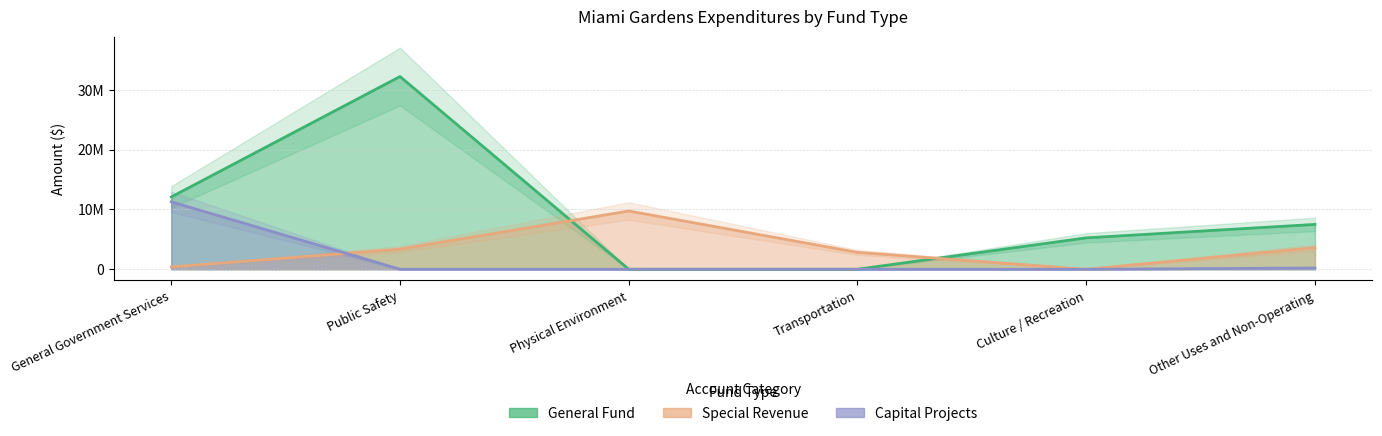

After their last crossing, which series has the higher values: Special Revenue or Capital Projects?

Special Revenue